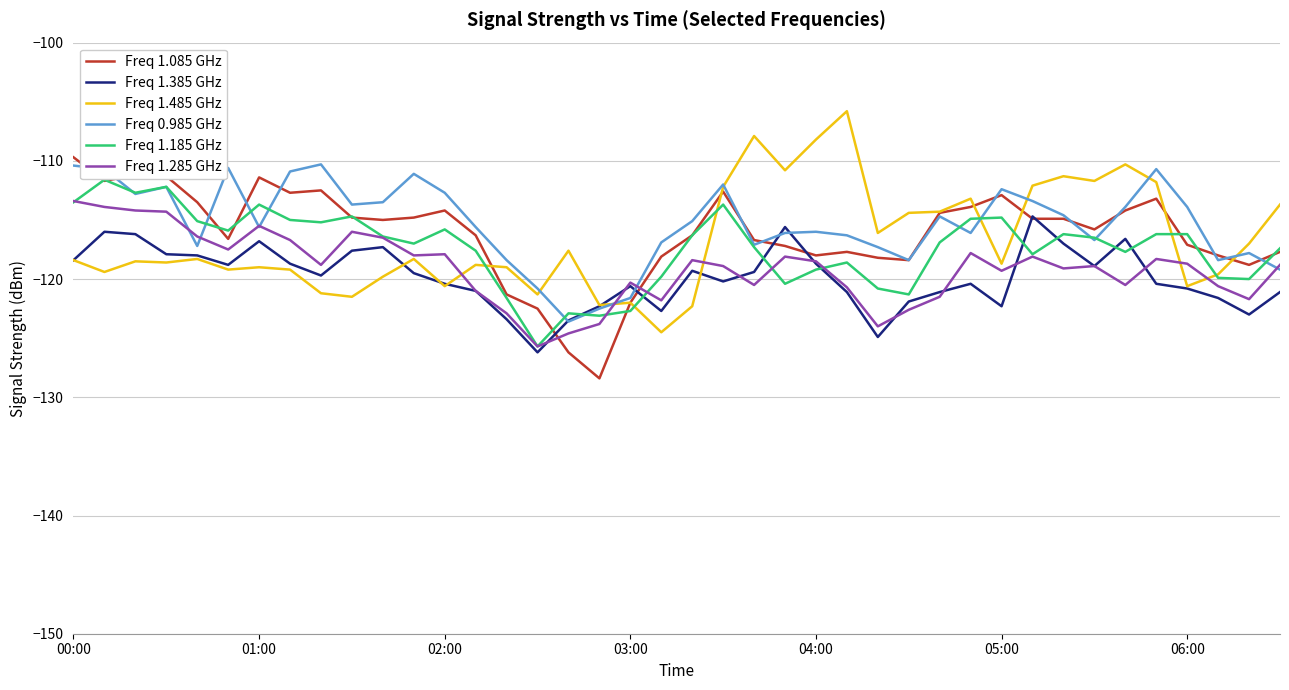

What is the minimum value shown in the chart?

-128.4